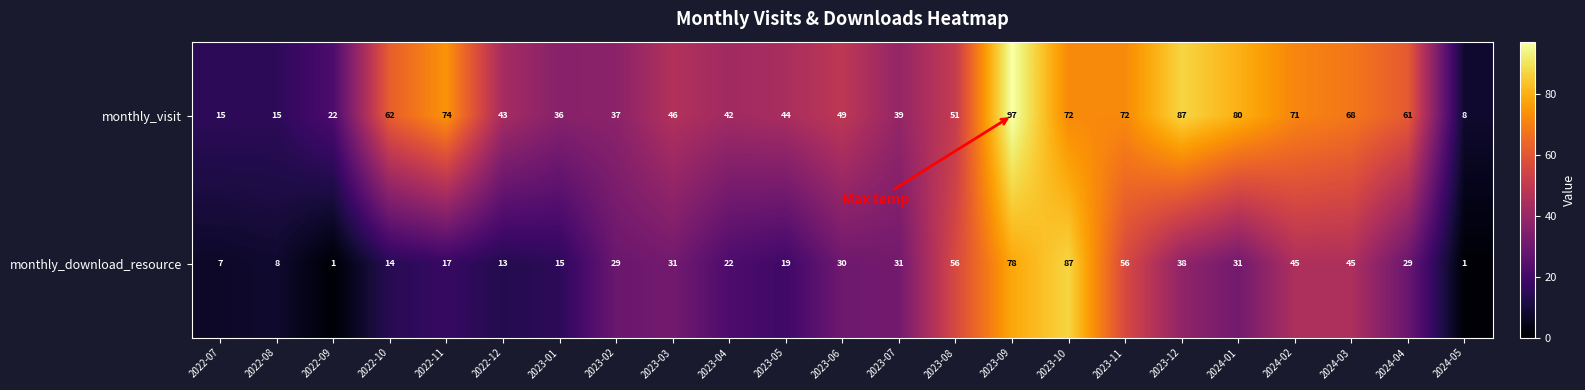

What is the difference between the second highest and second lowest values in the monthly_download_resource series?

77